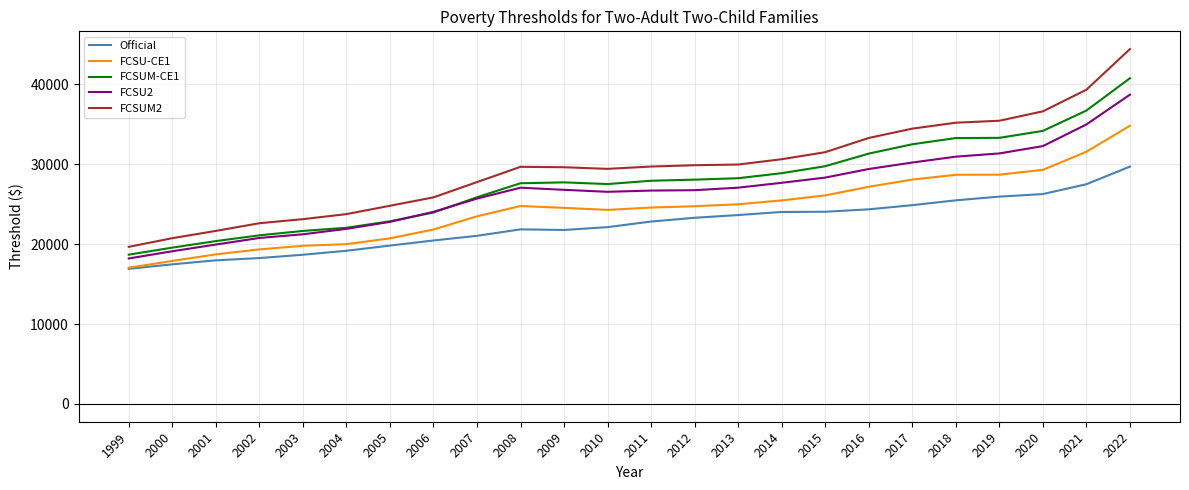

Where does the FCSUM2 series first go above 29689?

2011